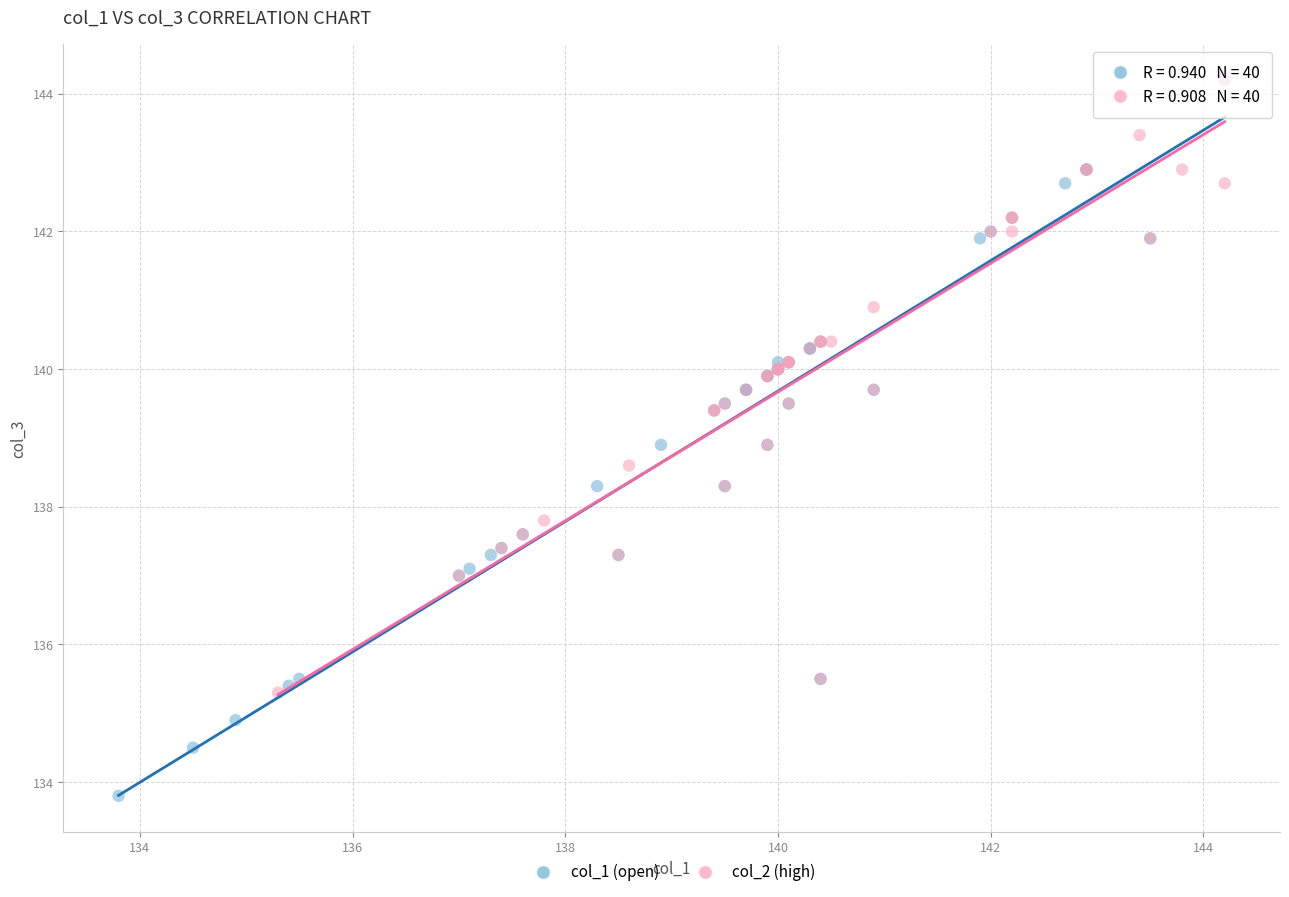

Which series has the largest Y range (max minus min)?

col_1 (open)